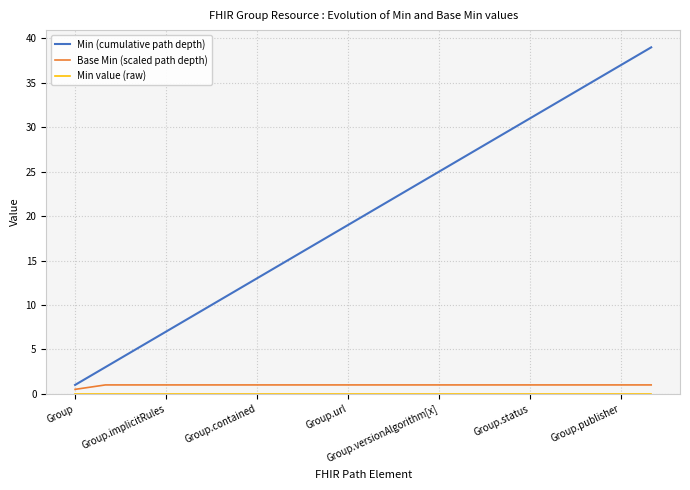

What is the maximum value shown in the chart?

39.0